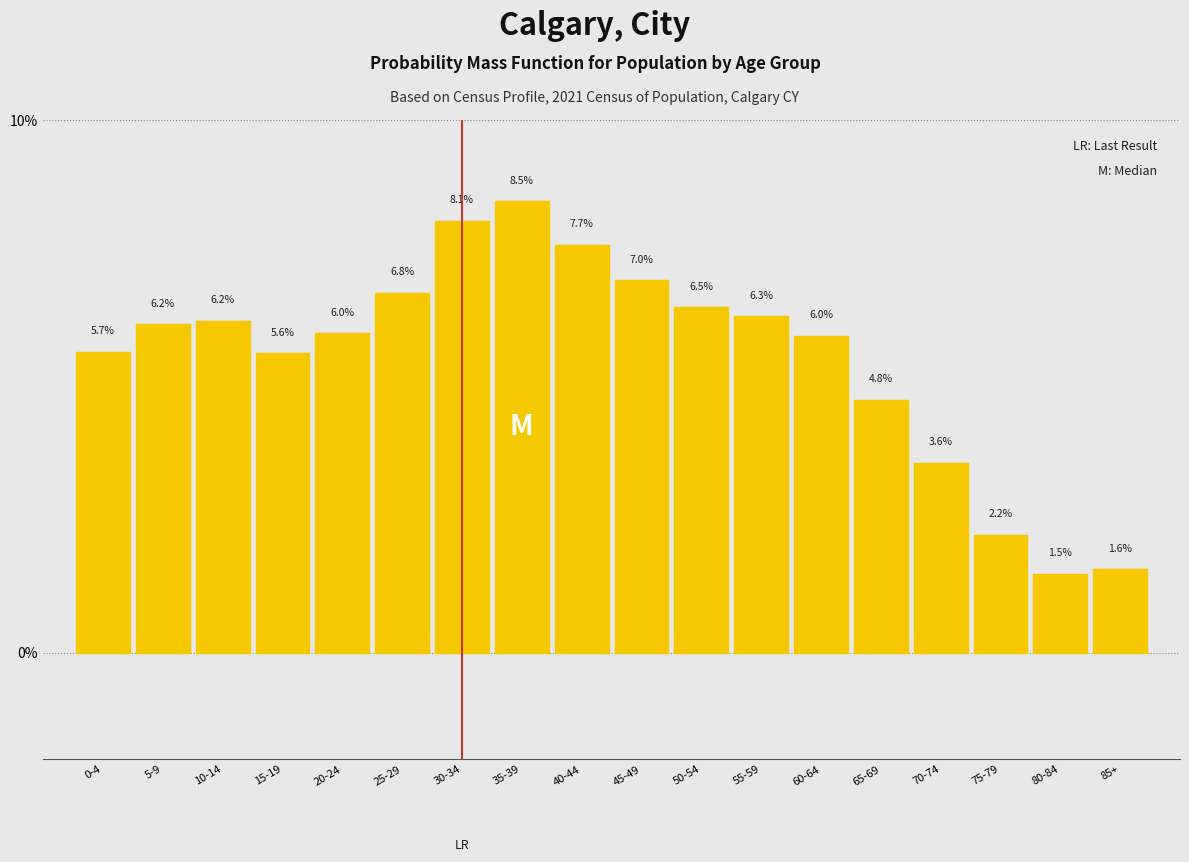

Reading left to right, extract all data points from this chart.

5.7	6.2	6.2	5.6	6.0	6.8	8.1	8.5	7.7	7.0	6.5	6.3	6.0	4.8	3.6	2.2	1.5	1.6